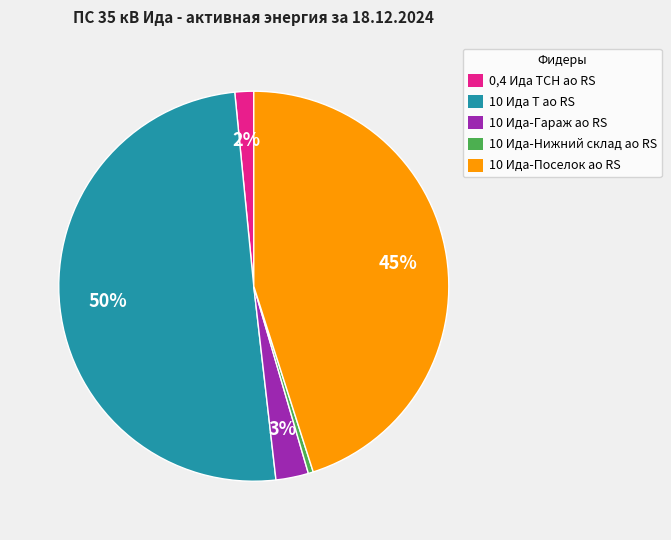

Is 10 Ида-Поселок ао RS the majority of the pie?

No